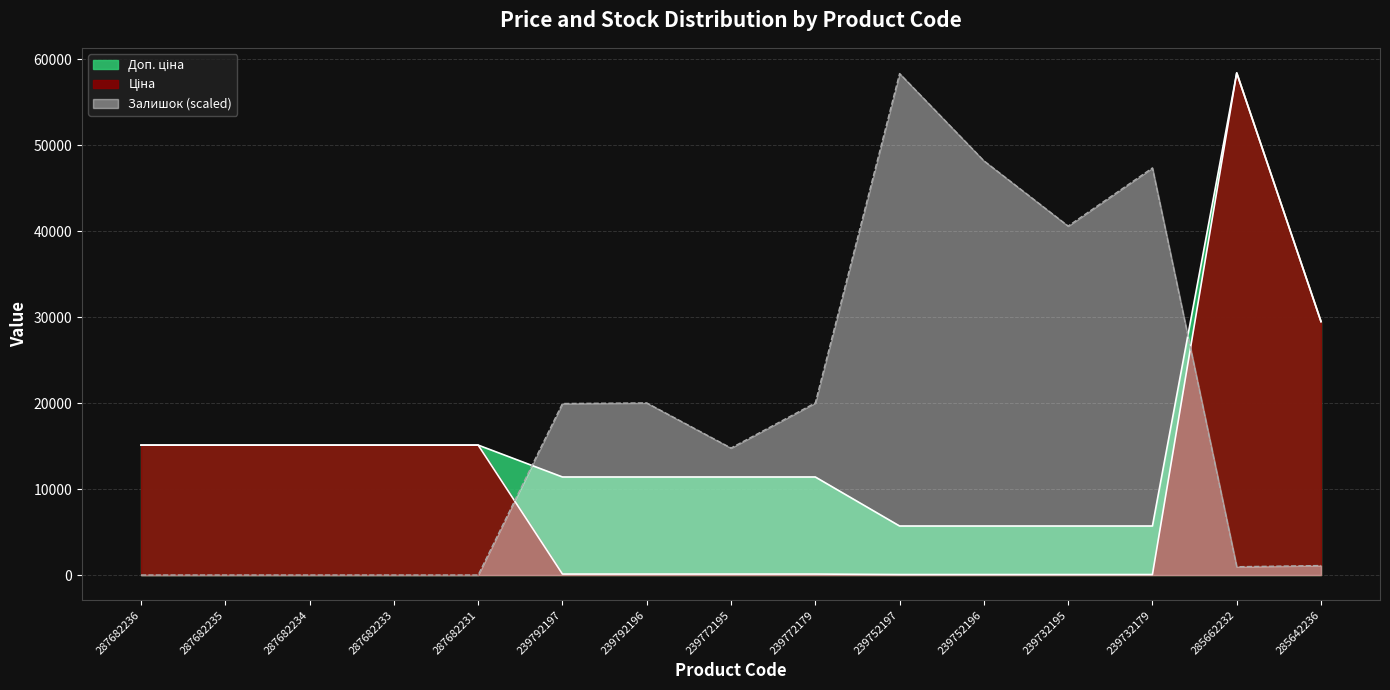

What is the spread (max minus min) of values at 239792196?

19913.9